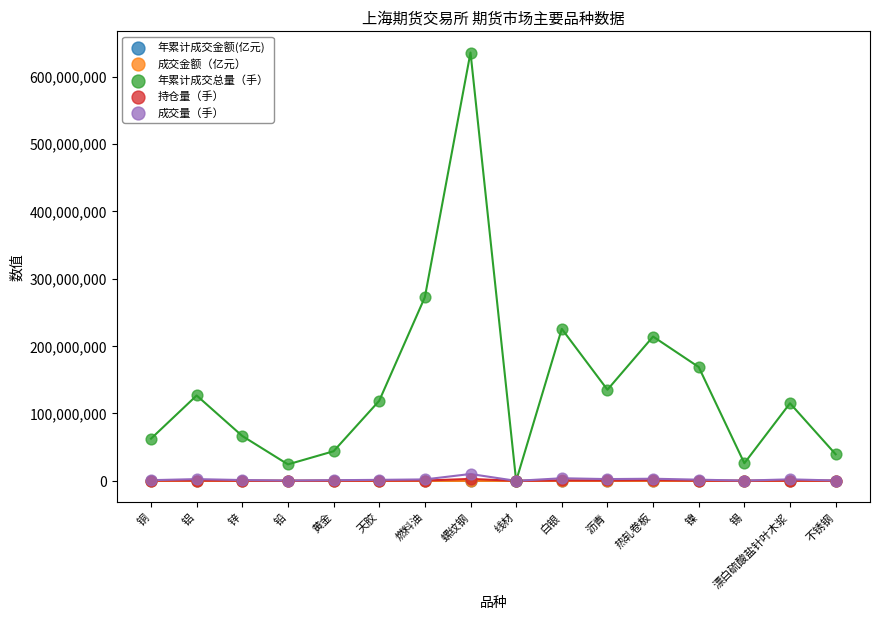

What are all the series names shown in the legend?

年累计成交金额(亿元), 成交金额（亿元）, 年累计成交总量（手）, 持仓量（手）, 成交量（手）